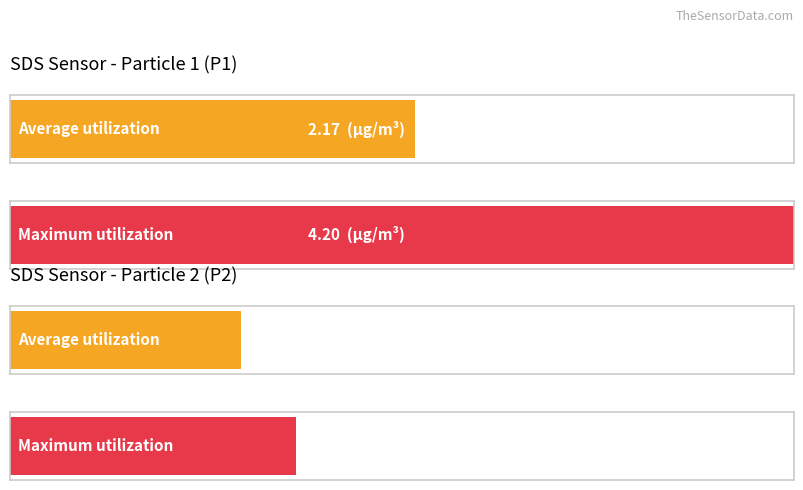

The SDS_P2 series shows 0.7 at 00:12. True or false?

False